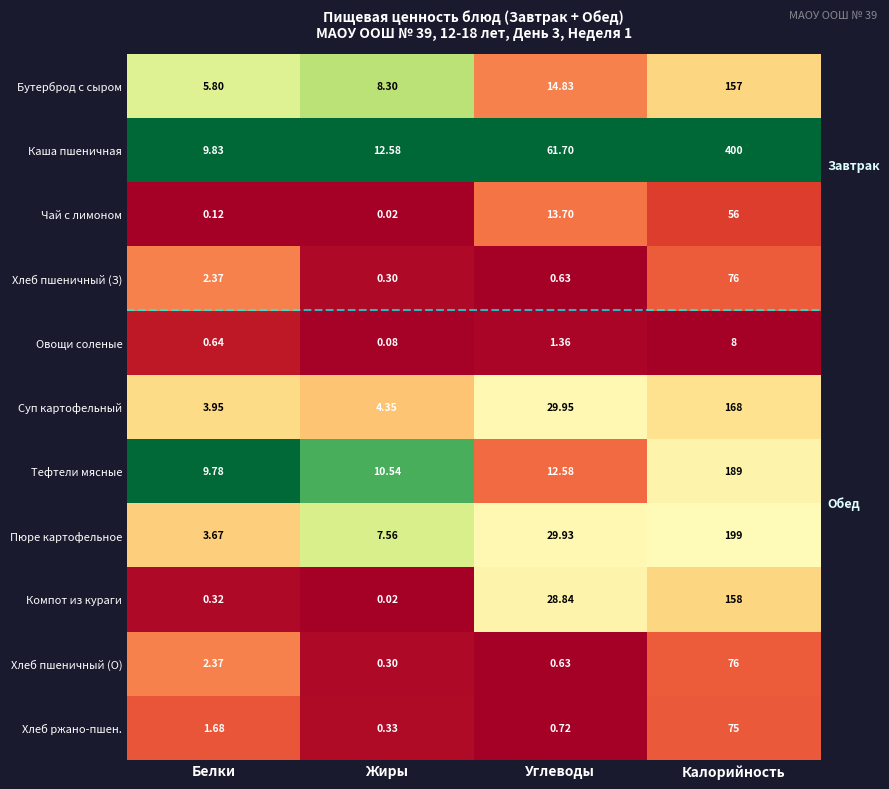

Which series has the largest total across all categories?

Каша пшеничная